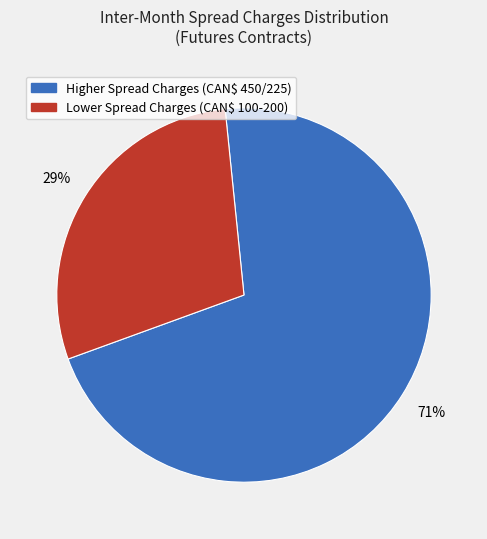

Is there a majority slice in this chart?

Yes